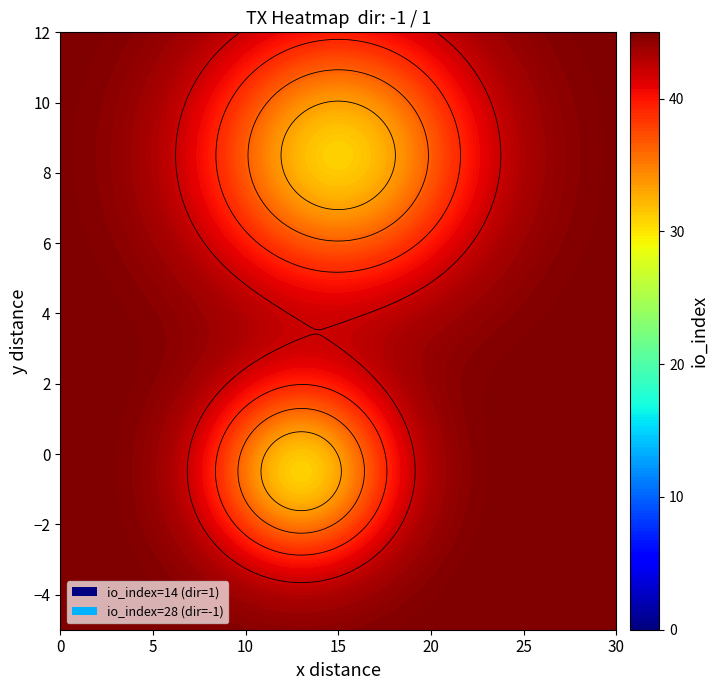

Reading right to left, list all the values displayed in this chart.

77e4d176adbbab83a6bca962ec969eaf252d48e: 28	-1
f69f5b45c7ffe2d635b7489df80cbeccfd7f3d6: 14	1